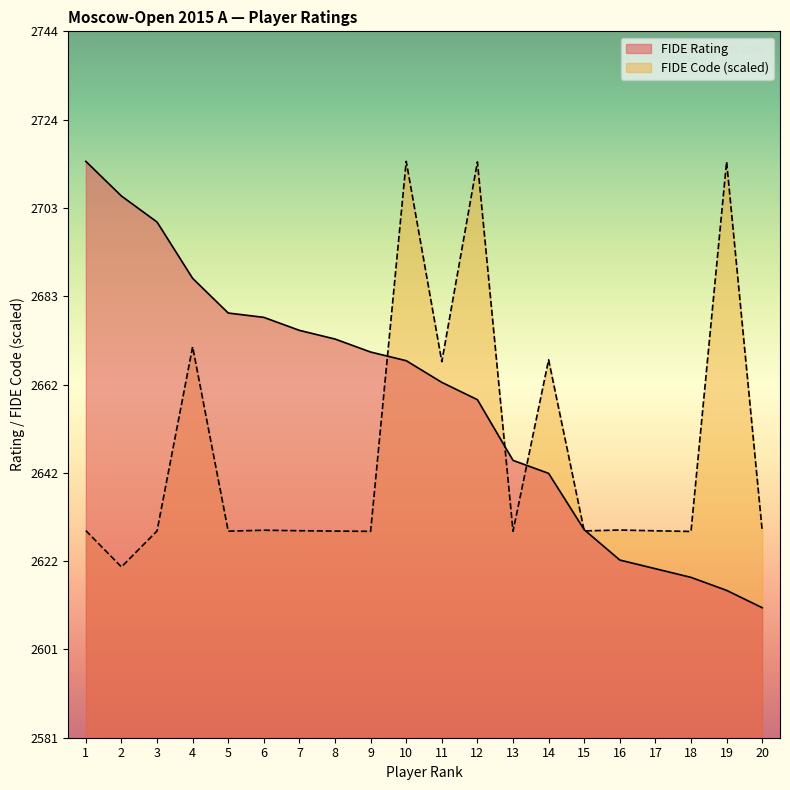

What is the difference between the FIDE Code values at 4 and 9?

42.6